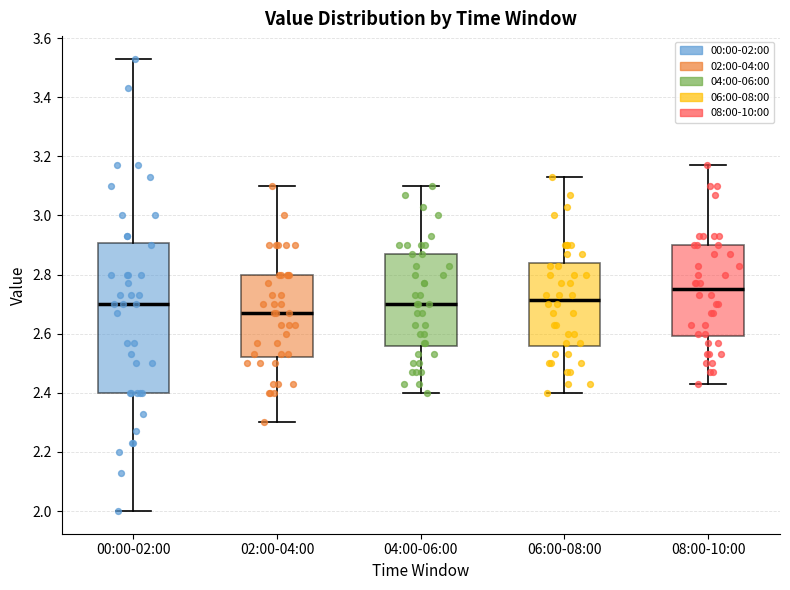

Reading left to right, transcribe this box plot: for each box, give where its median line is, the range the box spans, and where its two whiskers end, as read against the y-axis. The values are not printed on the chart, so give them approximately, as read against the axis.

00:00-02:00: median 2.70, box 2.40 to 2.90, whiskers 2.00 to 3.54
02:00-04:00: median 2.68, box 2.52 to 2.80, whiskers 2.30 to 3.10
04:00-06:00: median 2.70, box 2.56 to 2.88, whiskers 2.40 to 3.10
06:00-08:00: median 2.72, box 2.56 to 2.84, whiskers 2.40 to 3.14
08:00-10:00: median 2.76, box 2.60 to 2.90, whiskers 2.44 to 3.18